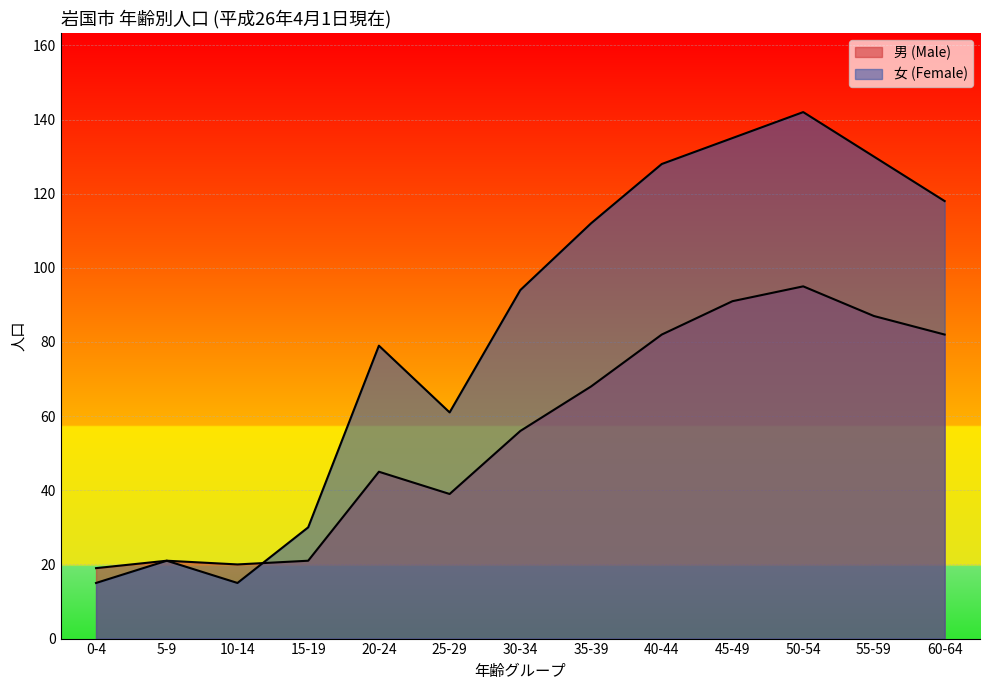

What is the label of the 5th point from the left?

20-24